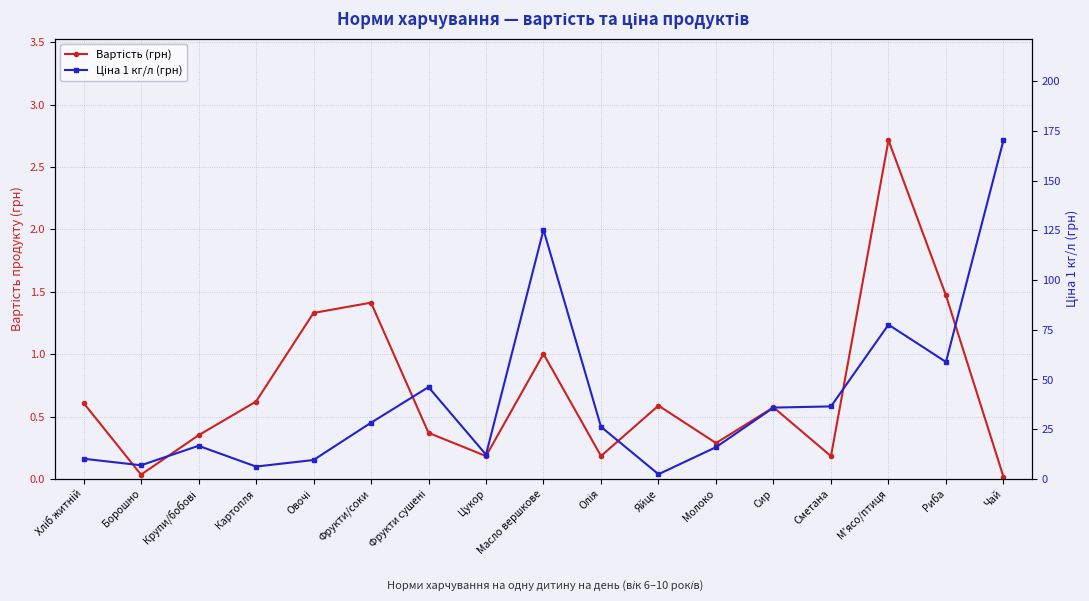

What value does the Ціна 1 кг/л (грн) series have at Цукор?

12.2